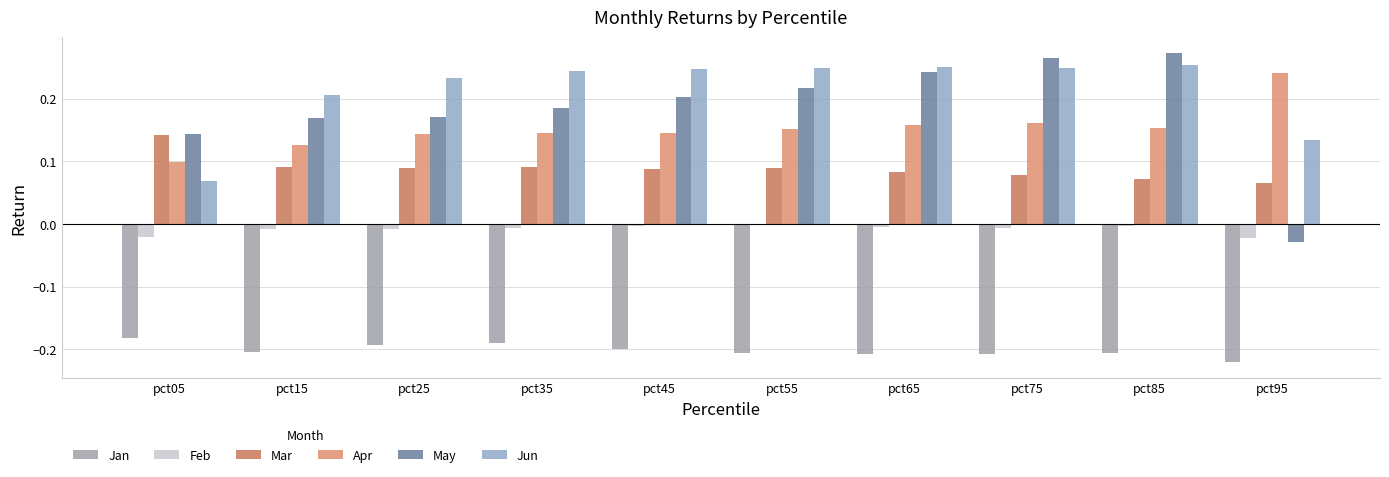

Reading left to right, what are all the values shown in this chart?

Jan: pct05=-0.2	pct15=-0.2	pct25=-0.2	pct35=-0.2	pct45=-0.2	pct55=-0.2	pct65=-0.2	pct75=-0.2	pct85=-0.2	pct95=-0.2
Feb: pct05=-0.0	pct15=-0.0	pct25=-0.0	pct35=-0.0	pct45=-0.0	pct55=-0.0	pct65=-0.0	pct75=-0.0	pct85=-0.0	pct95=-0.0
Mar: pct05=0.1	pct15=0.1	pct25=0.1	pct35=0.1	pct45=0.1	pct55=0.1	pct65=0.1	pct75=0.1	pct85=0.1	pct95=0.1
Apr: pct05=0.1	pct15=0.1	pct25=0.1	pct35=0.1	pct45=0.1	pct55=0.2	pct65=0.2	pct75=0.2	pct85=0.2	pct95=0.2
May: pct05=0.1	pct15=0.2	pct25=0.2	pct35=0.2	pct45=0.2	pct55=0.2	pct65=0.2	pct75=0.3	pct85=0.3	pct95=-0.0
Jun: pct05=0.1	pct15=0.2	pct25=0.2	pct35=0.2	pct45=0.2	pct55=0.2	pct65=0.2	pct75=0.2	pct85=0.3	pct95=0.1